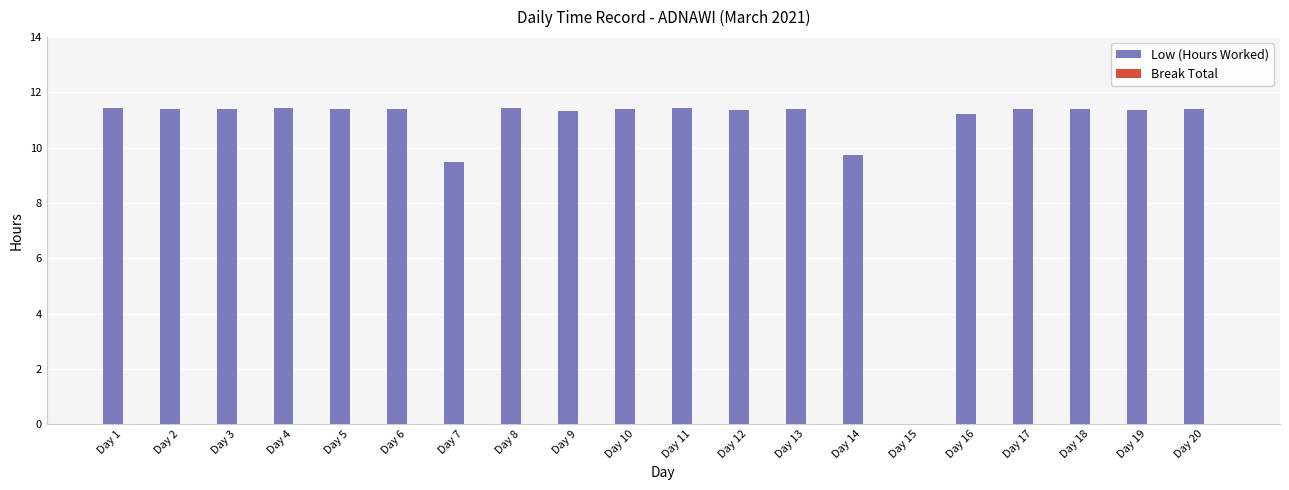

What is the ratio of the value at Day 4 to the value at Day 20?

1.0